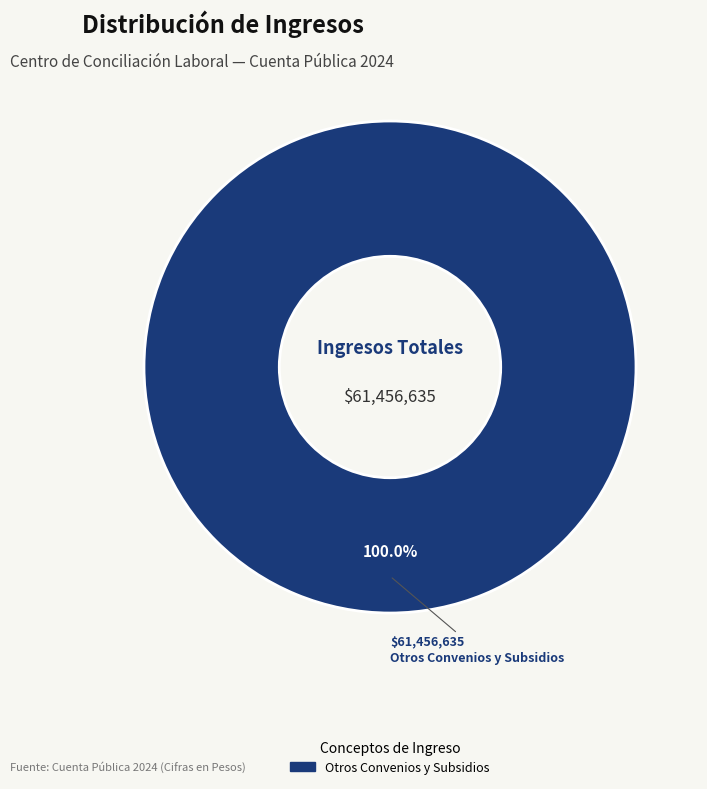

Does any single category account for the majority?

Yes